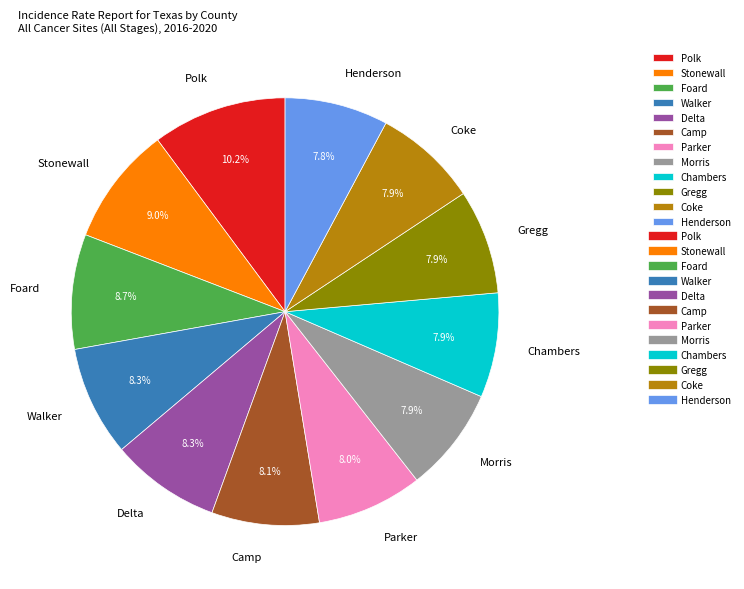

Combined, do Chambers and Stonewall account for over 50%?

No